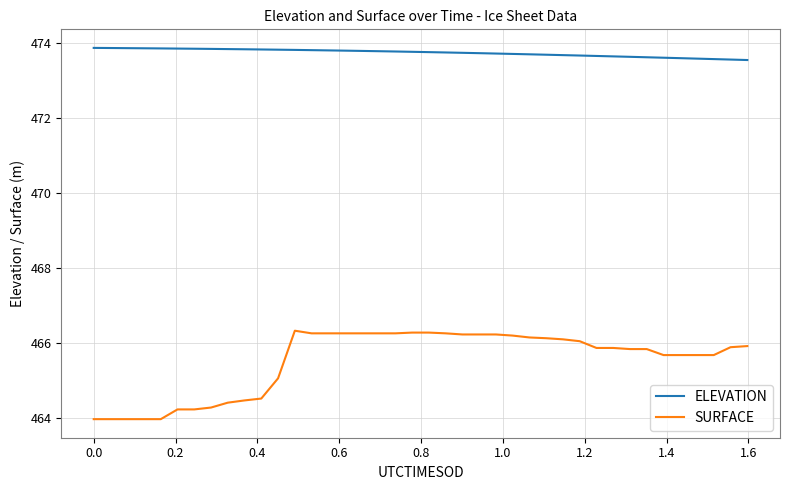

Which series has the largest range (max minus min)?

SURFACE